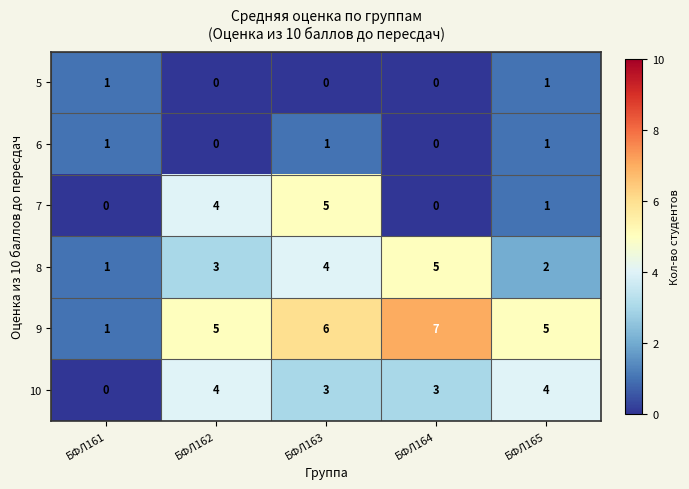

Is it true that 9 equals 2 at БФЛ165?

False